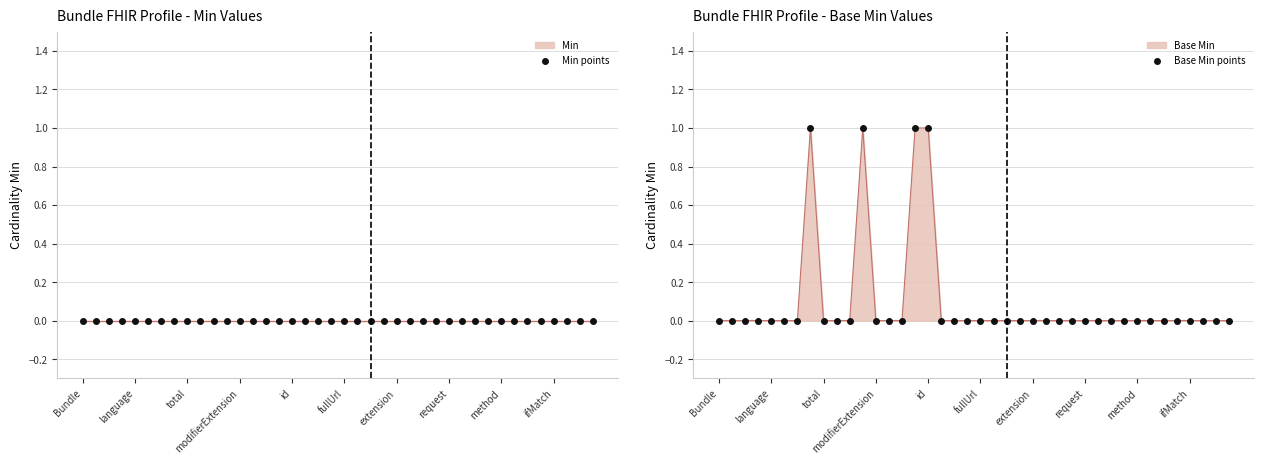

Which series contains the lowest Y value?

Min points